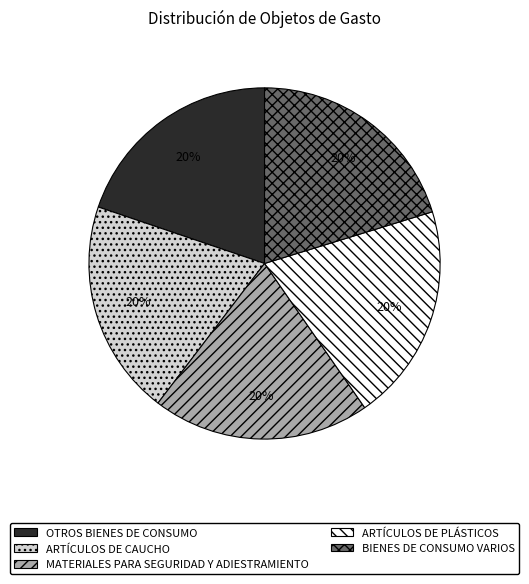

Is it true that ARTÍCULOS DE CAUCHO is 12% of the pie?

False